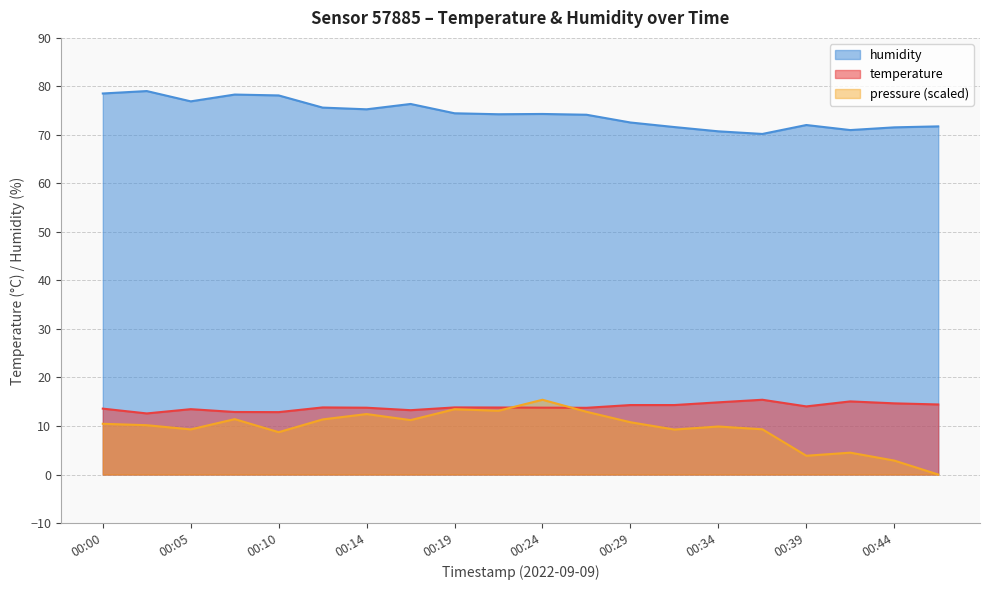

What is the spread (max minus min) of values at 00:00?

68.1